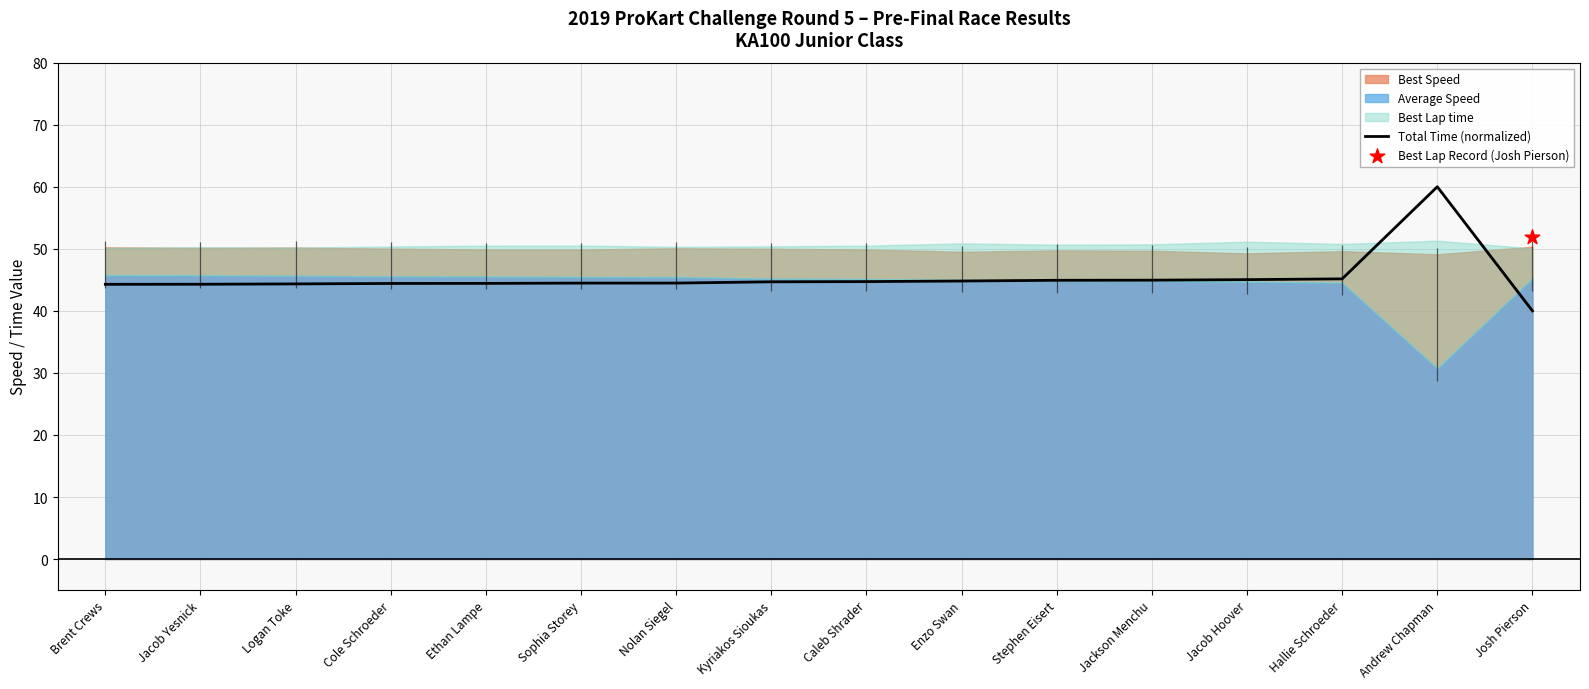

What is the change in value from Nolan Siegel to Hallie Schroeder?

+0.7